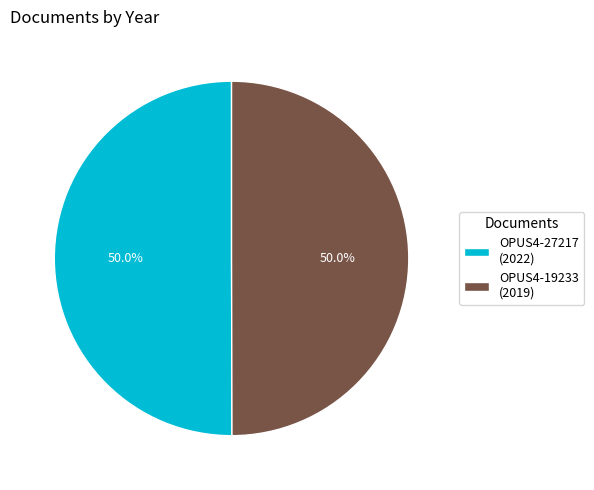

Count the number of slices in the pie.

2